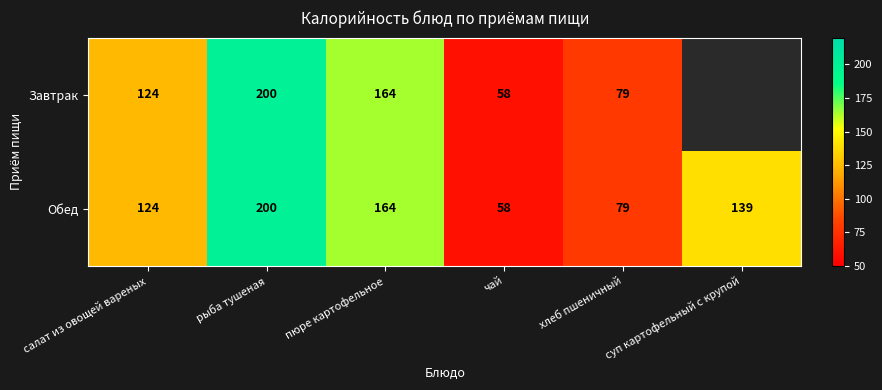

What is the total value across all series at чай?

116